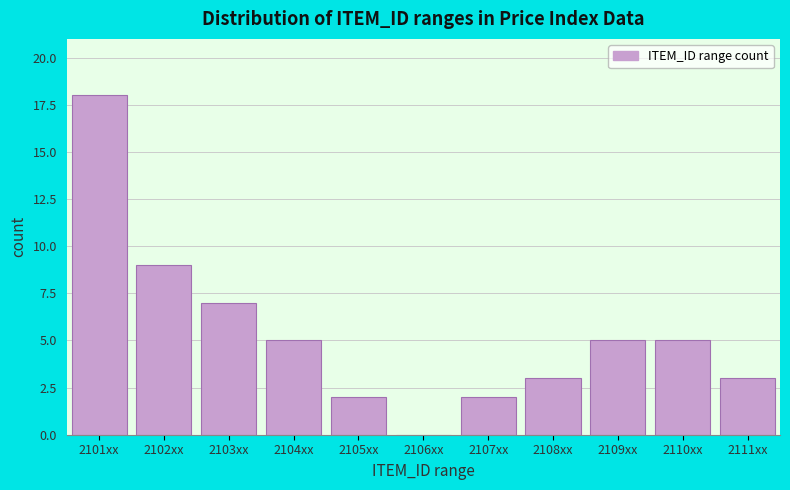

Reading left to right, extract all data points from this chart.

2101xx=18	2102xx=9	2103xx=7	2104xx=5	2105xx=2	2106xx=0	2107xx=2	2108xx=3	2109xx=5	2110xx=5	2111xx=3